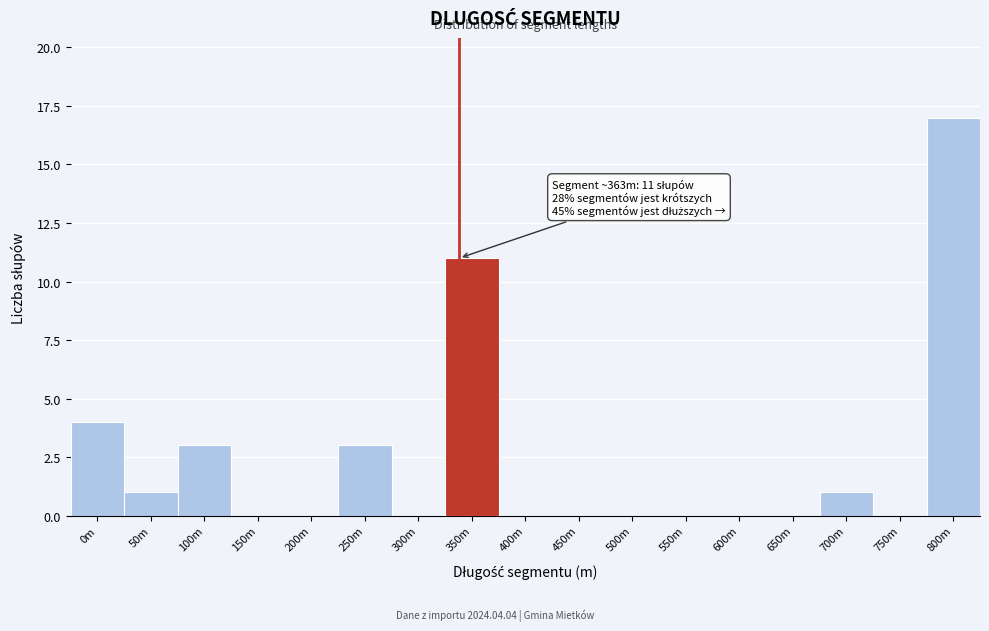

Reading right to left, extract all data points from this chart.

800m=17	750m=0	700m=1	650m=0	600m=0	550m=0	500m=0	450m=0	400m=0	350m=11	300m=0	250m=3	200m=0	150m=0	100m=3	50m=1	0m=4